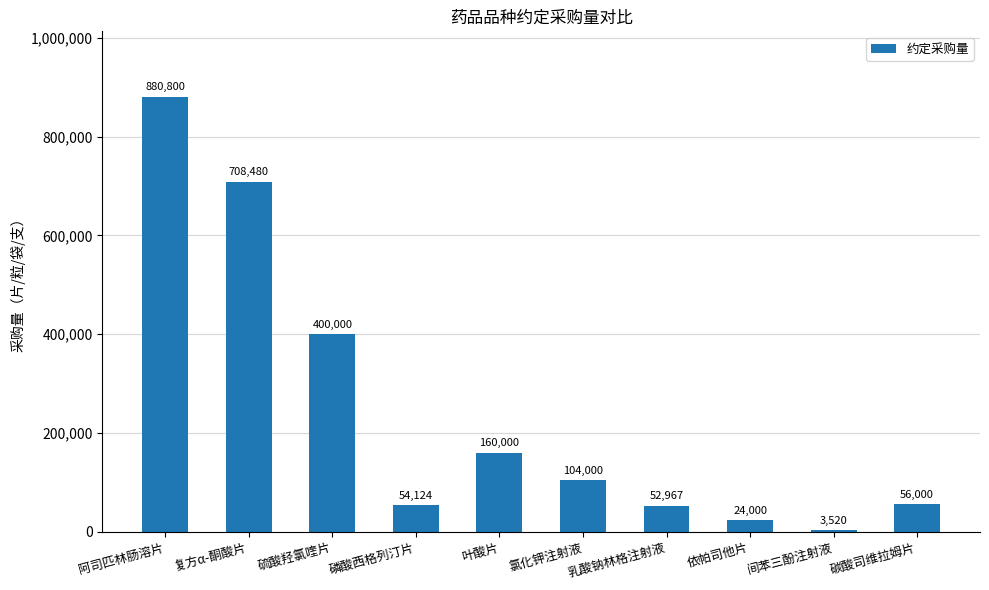

The chart shows a value of 56000 at 碳酸司维拉姆片. True or false?

True